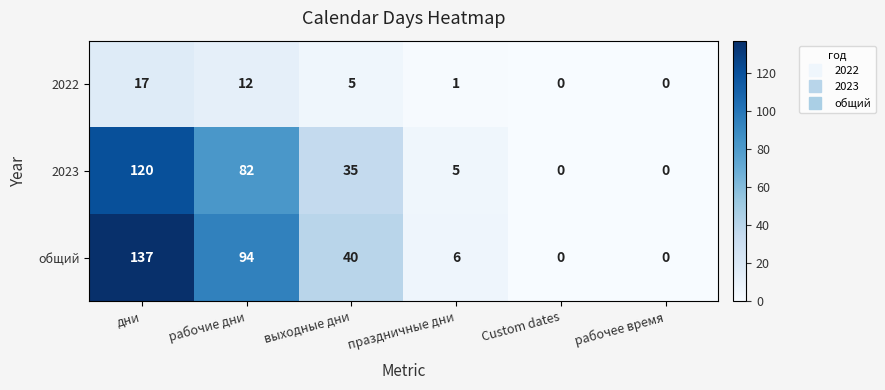

At how many categories does at least one series exceed 91?

2